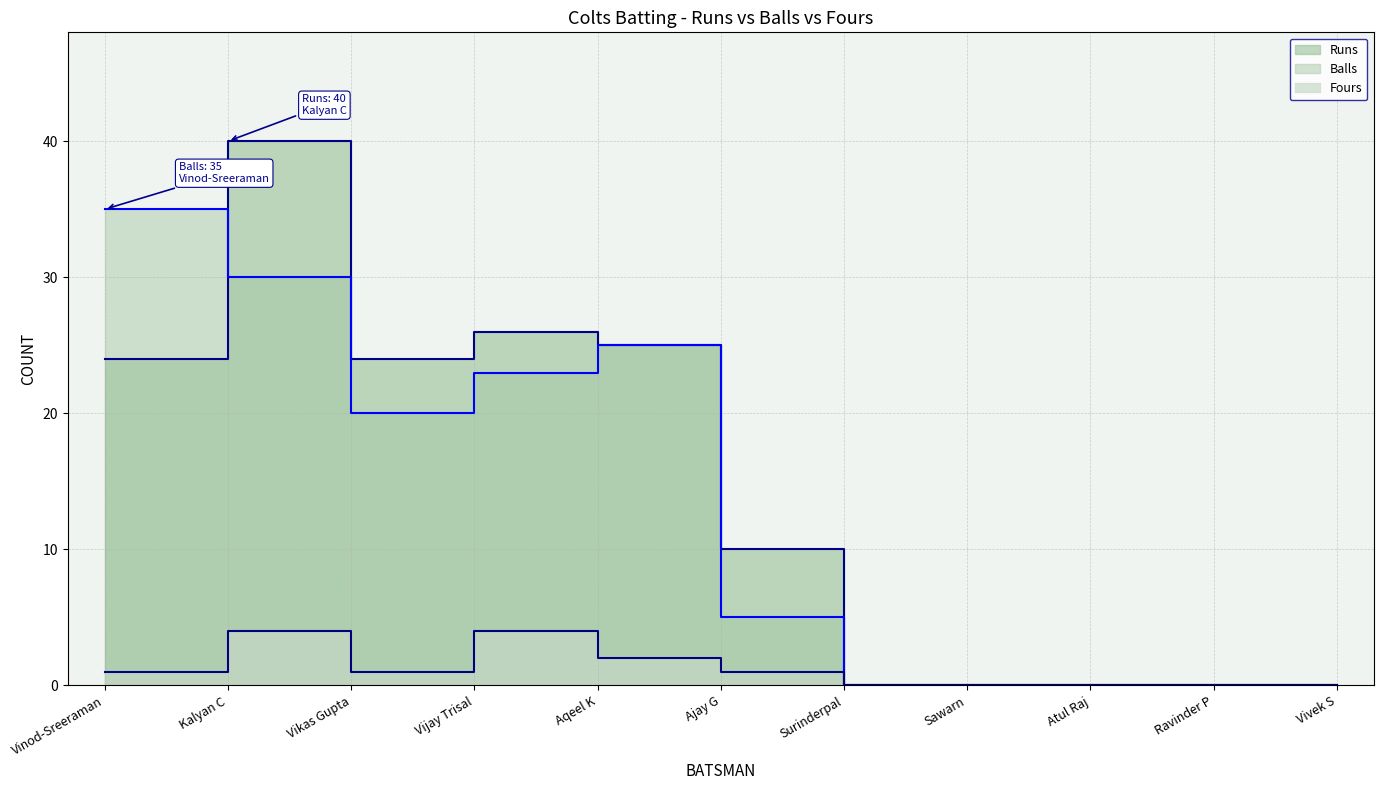

In Balls, how many points are lower than both neighbors (excluding endpoints)?

1